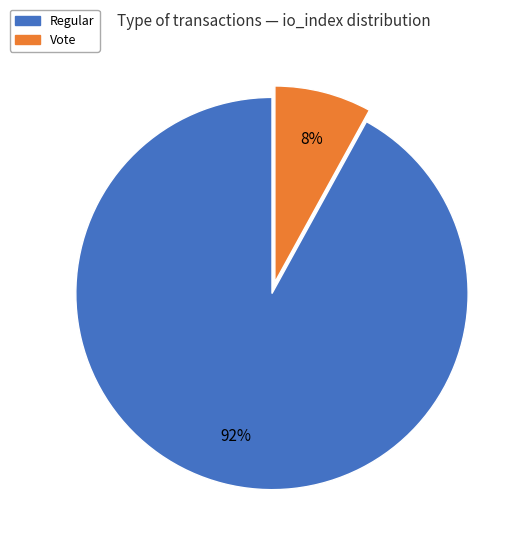

Which has a higher value, Regular or Vote?

Regular